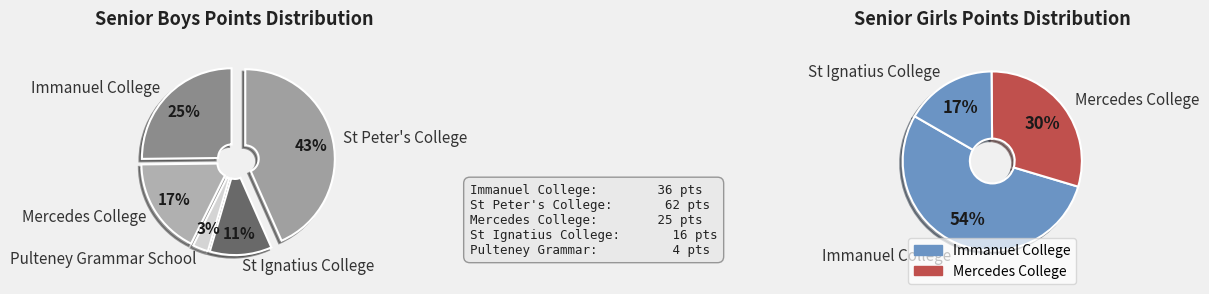

Which series changed the most between Mercedes College and Pulteney Grammar School?

Senior Girls